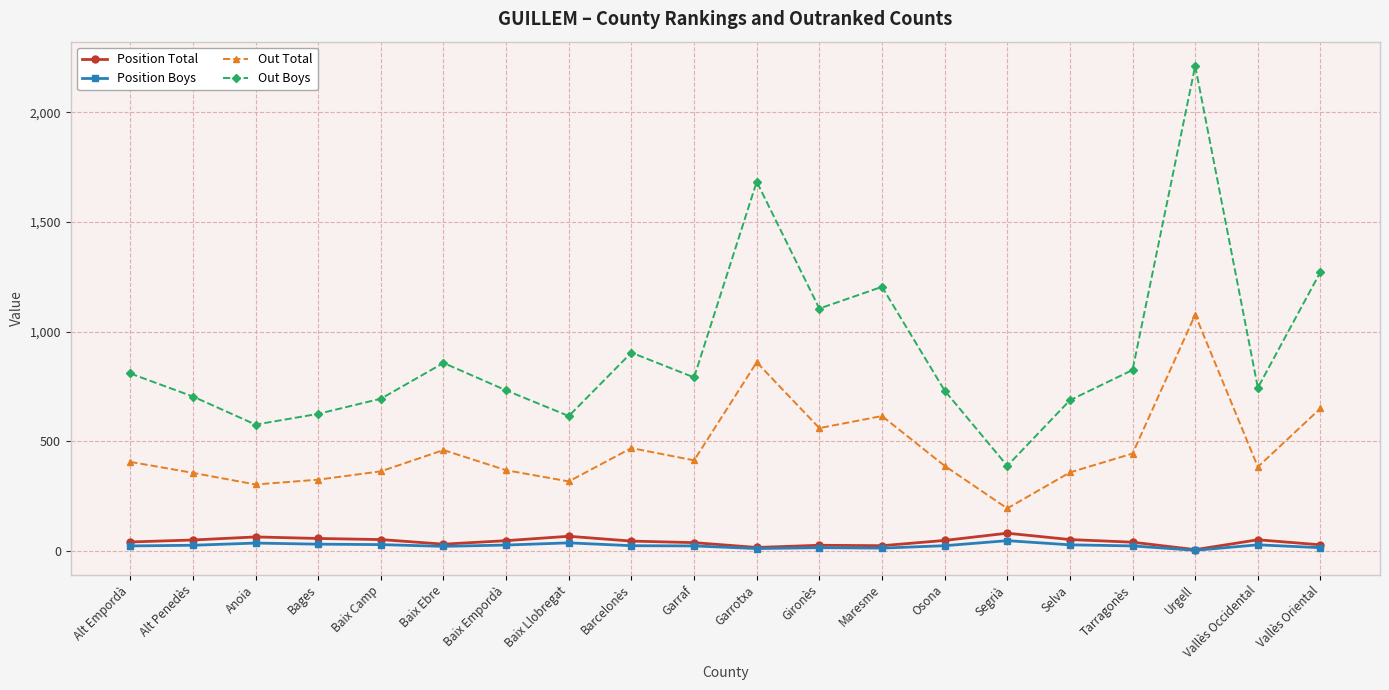

How many data points in Out Total are less than 407?

10